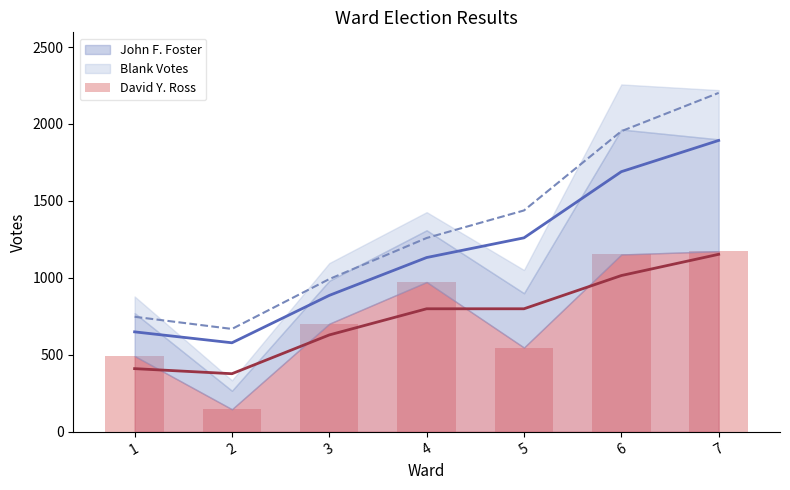

How many data points are less than 702?

3